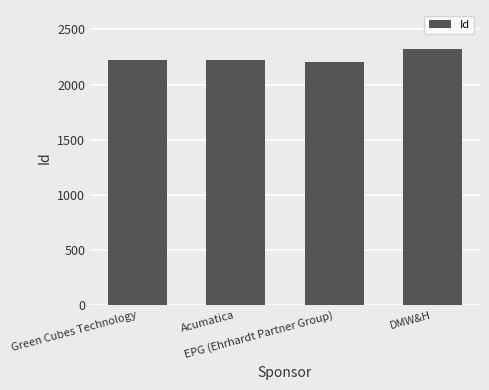

Are the bars horizontal?

No